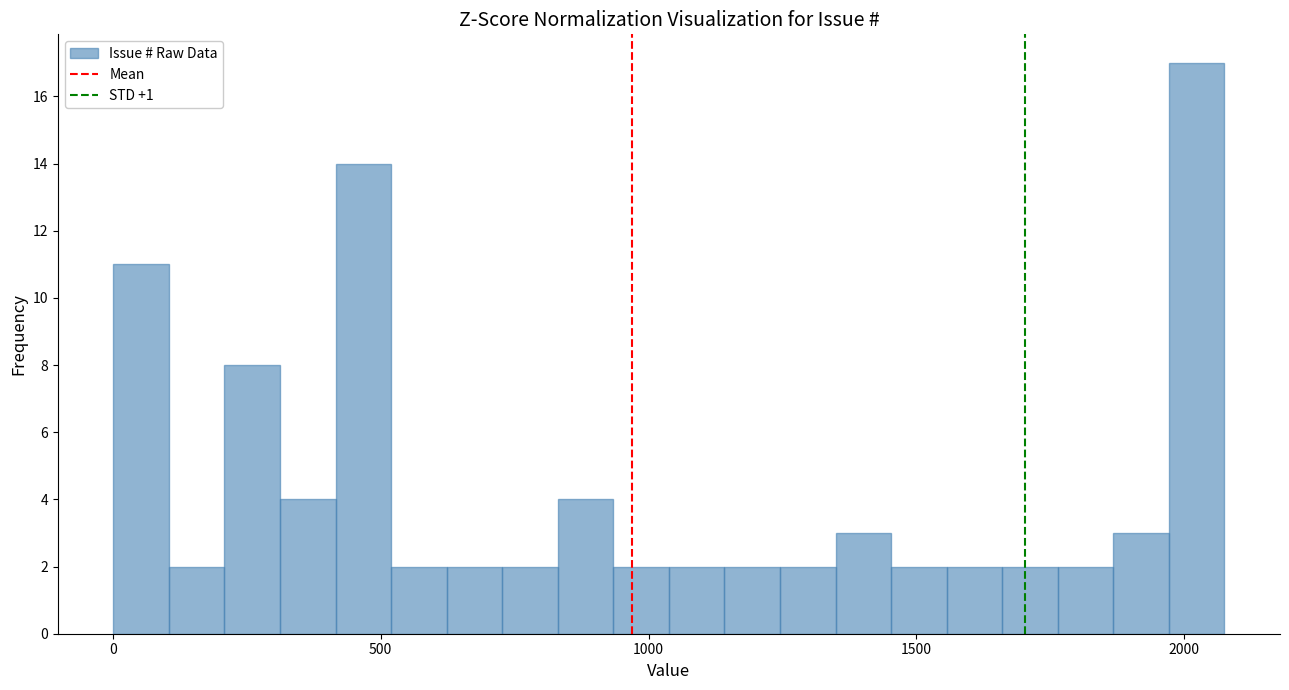

Around what value on the x-axis is the tallest bar? Give the approximate position of its centre, as read against the axis.

2000